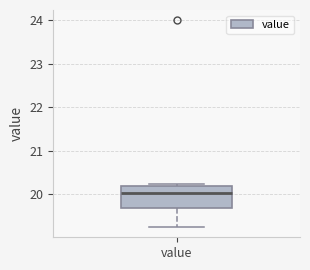

Read this box plot against the y-axis: the position of the median line, the range covered by the box, and the ends of both whiskers. The values are not printed on the chart, so give them approximately, as read against the axis.

median 20.0, box 19.7 to 20.2, whiskers 19.2 to 20.2 (just above the box's upper edge)